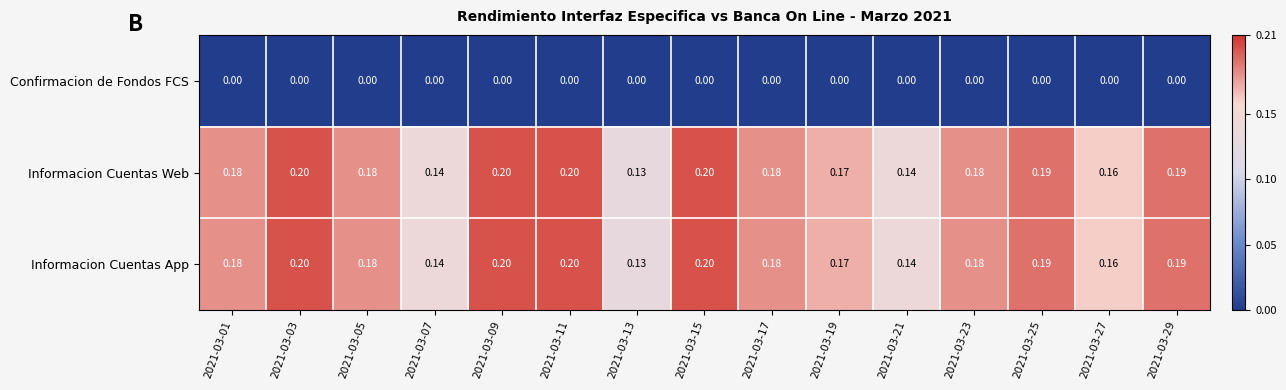

Is the value of Confirmacion de Fondos FCS at 2021-03-05 greater than the value of Informacion Cuentas App at 2021-03-15?

No